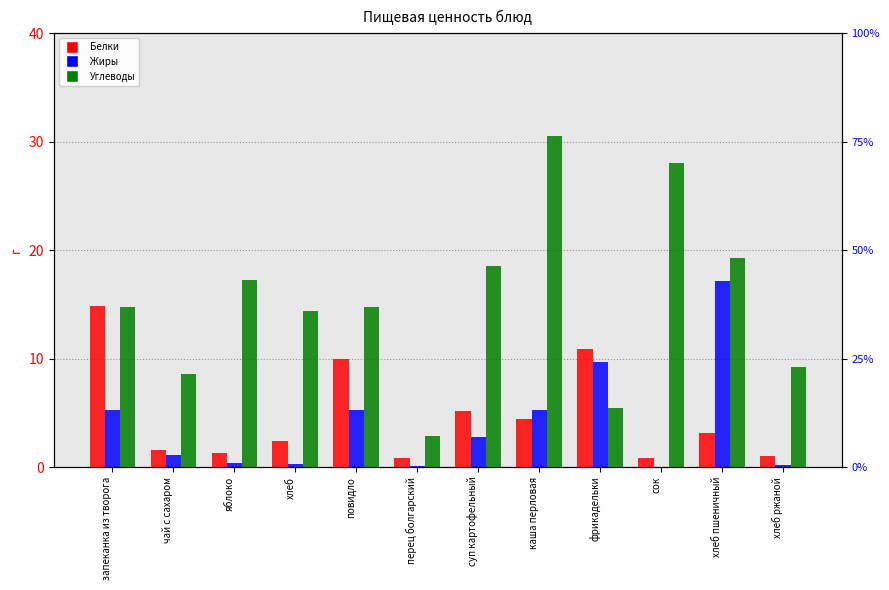

Where does the Углеводы series first go above 14?

запеканка из творога